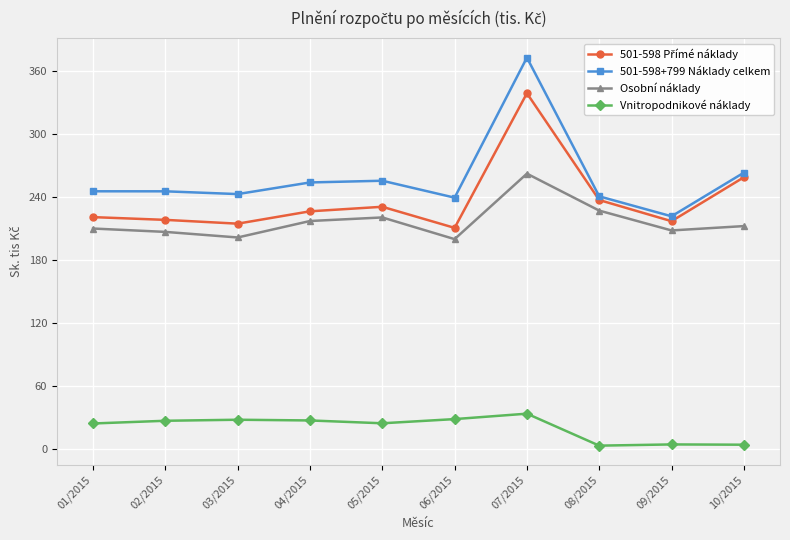

What is the maximum value for Osobní náklady?

262.0